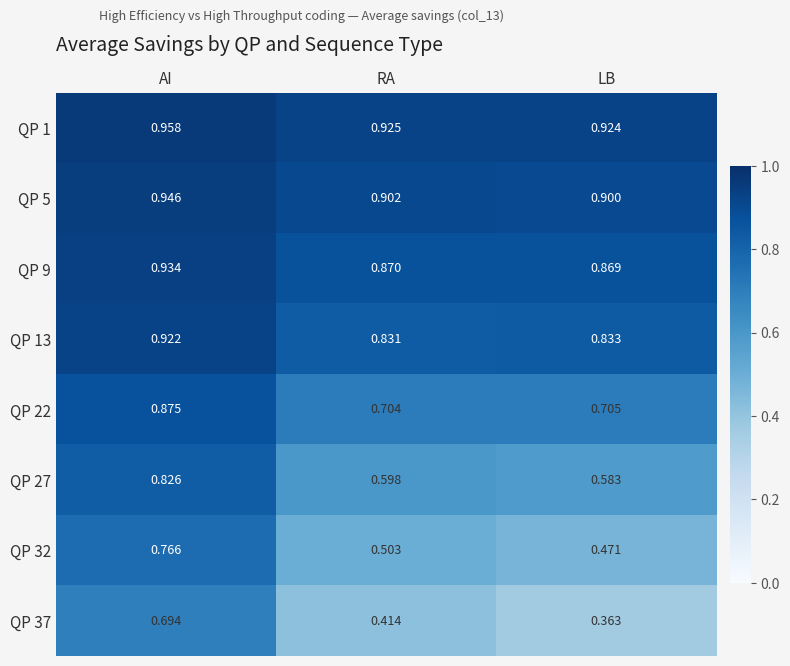

Which category has the lowest value across all series?

LB